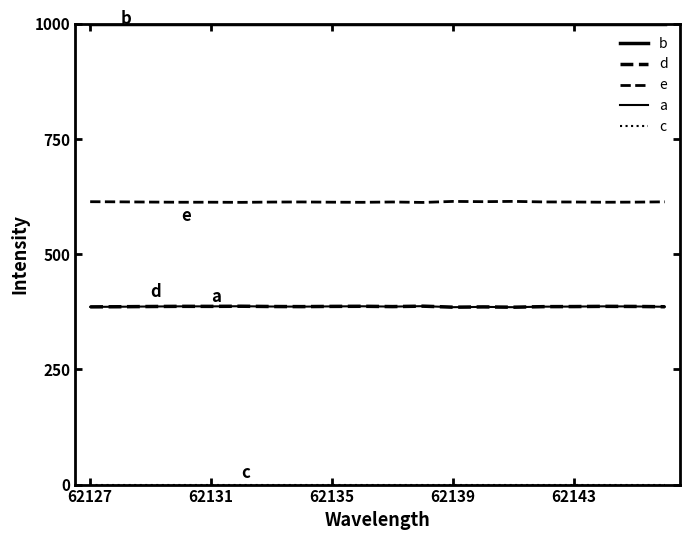

True or false: e and c intersect in this chart.

False